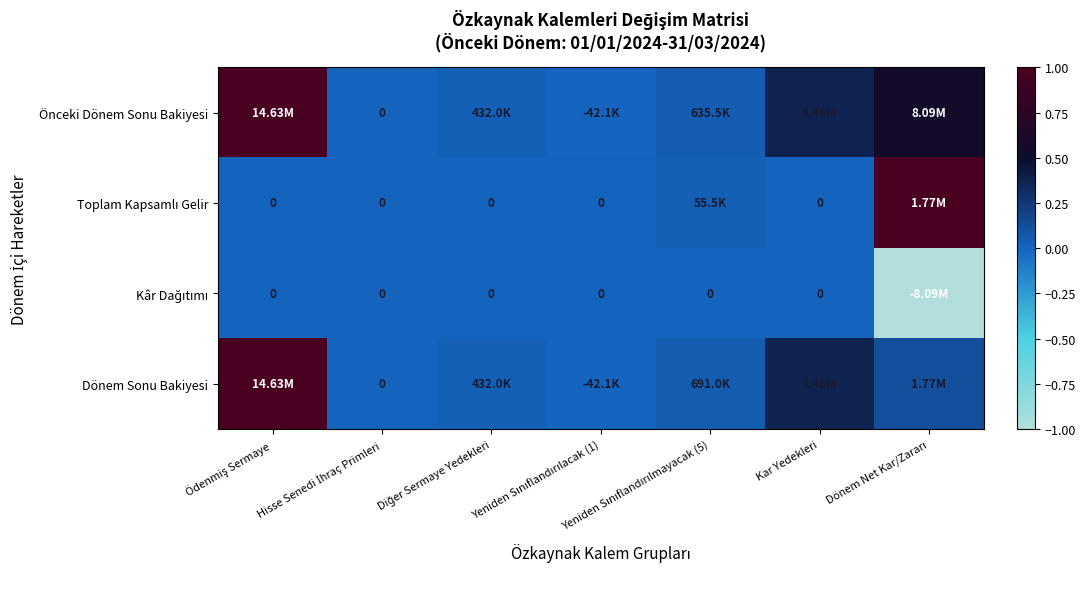

Where is Toplam Kapsamlı Gelir nearest to the value 0?

Ödenmiş Sermaye